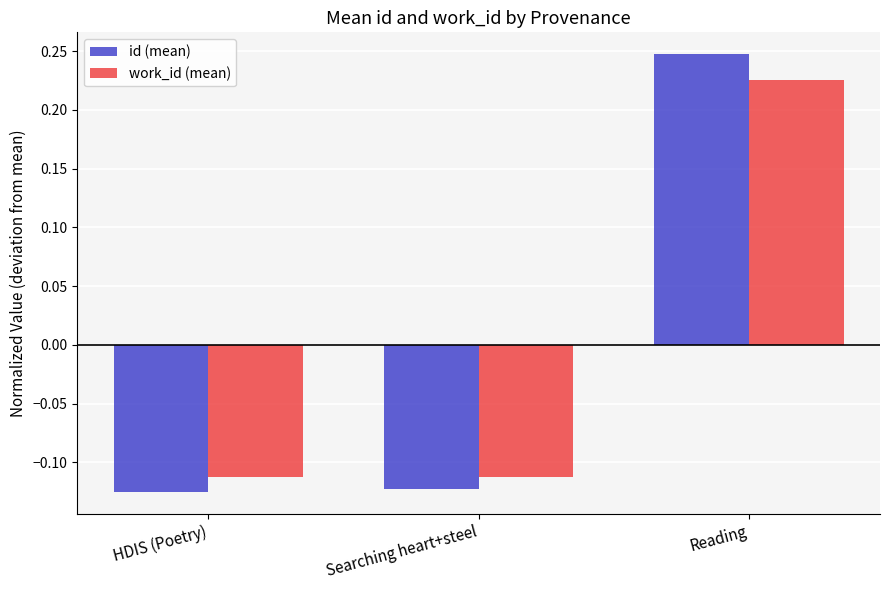

List the series in order of their peak value, lowest first.

work_id (mean), id (mean)